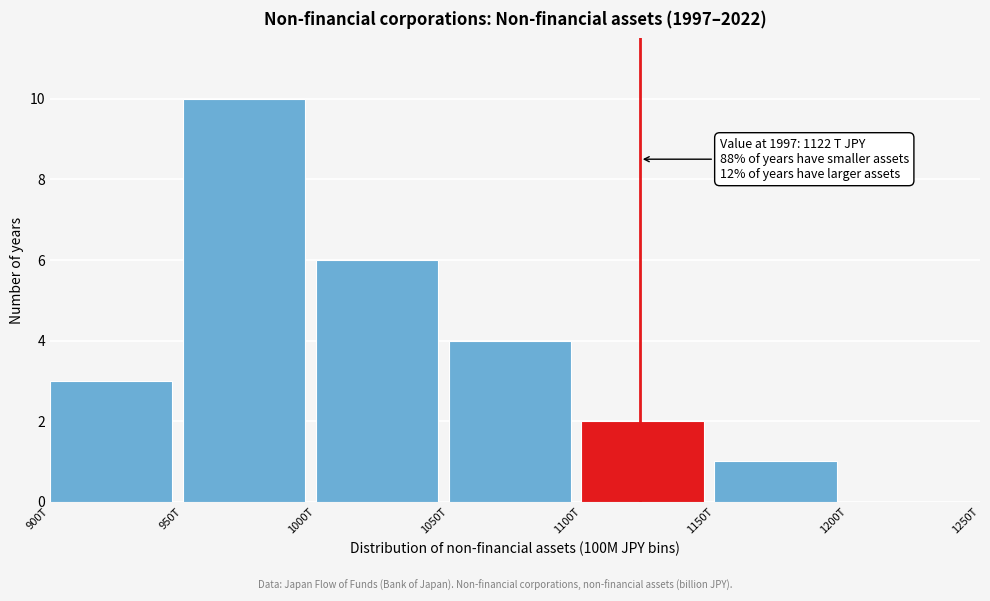

Reading left to right, transcribe all the data shown in this chart.

900T=3	950T=10	1000T=6	1050T=4	1100T=2	1150T=1	1200T=0